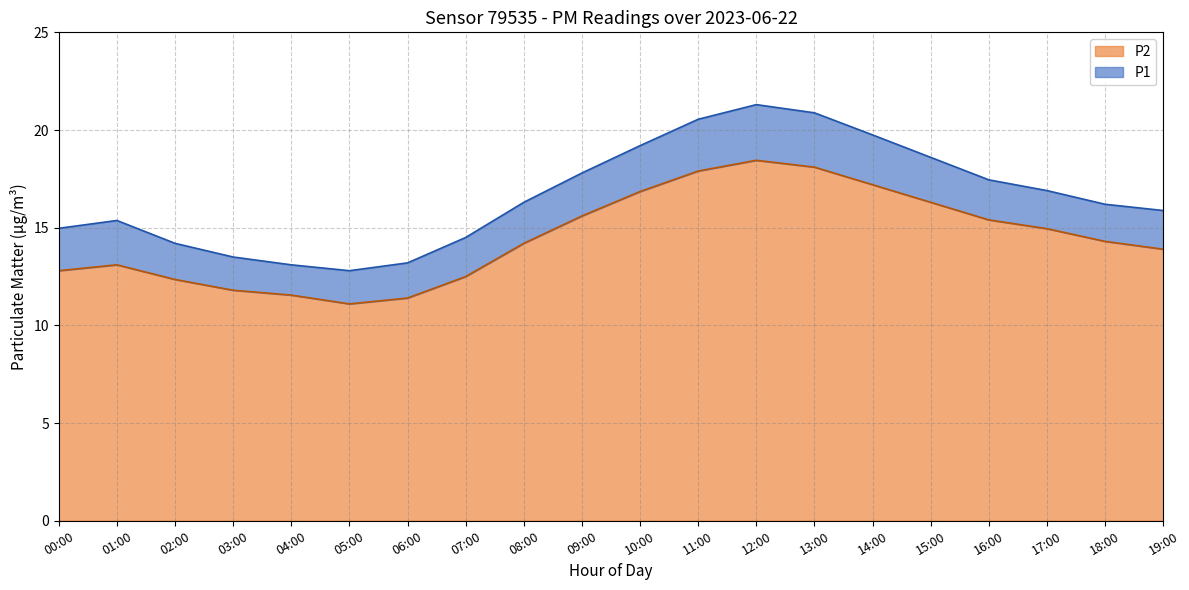

What is the difference between the P2 values at 16:00 and 15:00?

0.9